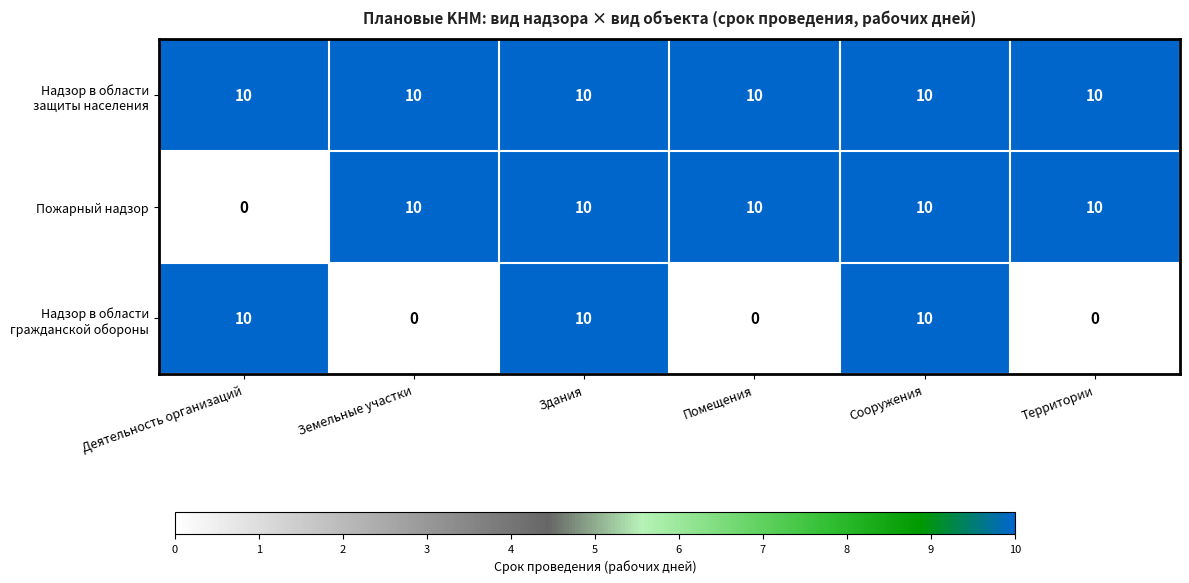

What is the difference between the highest and lowest values at Деятельность организаций?

10